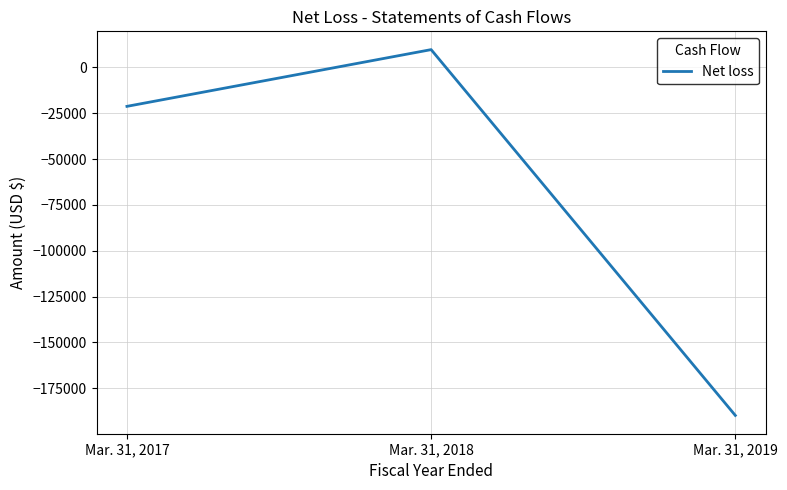

Rank the categories by value from lowest to highest.

Mar. 31, 2019, Mar. 31, 2017, Mar. 31, 2018